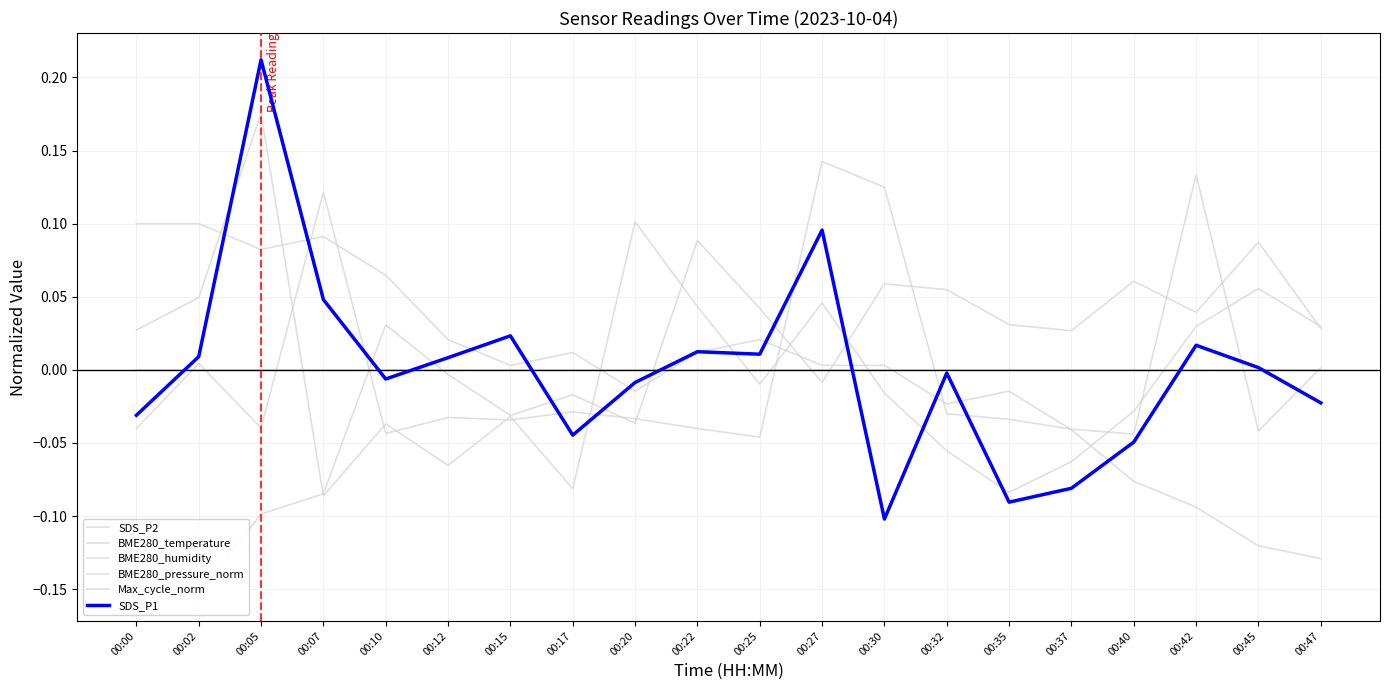

Which series ends up on top after the final intersection of Max_cycle_norm and SDS_P2?

SDS_P2